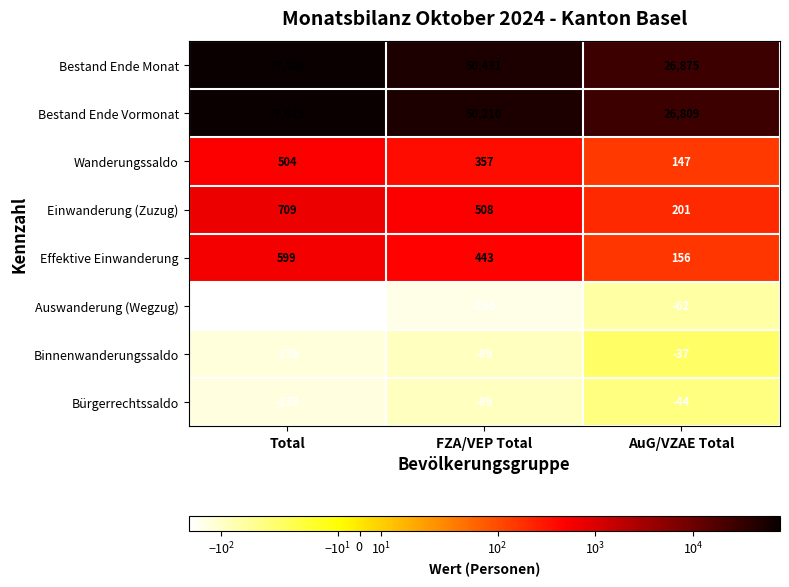

What is the difference between the second highest and minimum values in the Bestand Ende Monat series?

23556